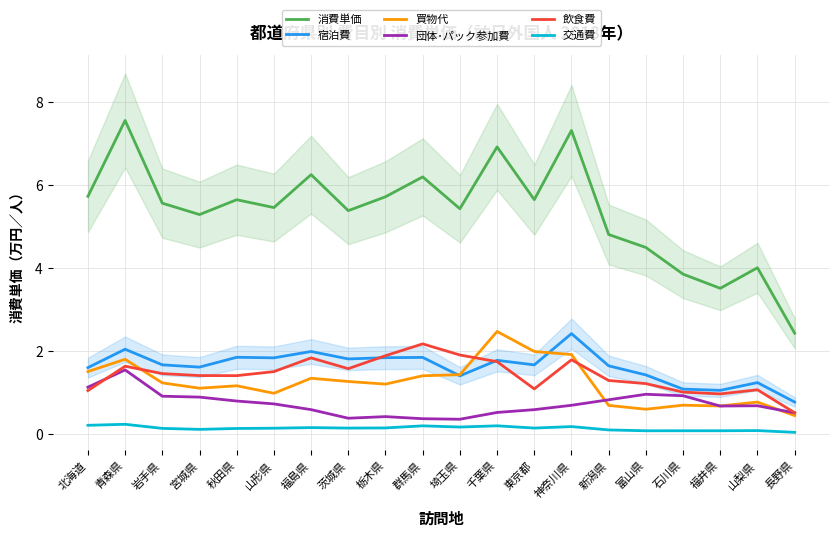

Which category has the highest value in the 買物代 series?

千葉県